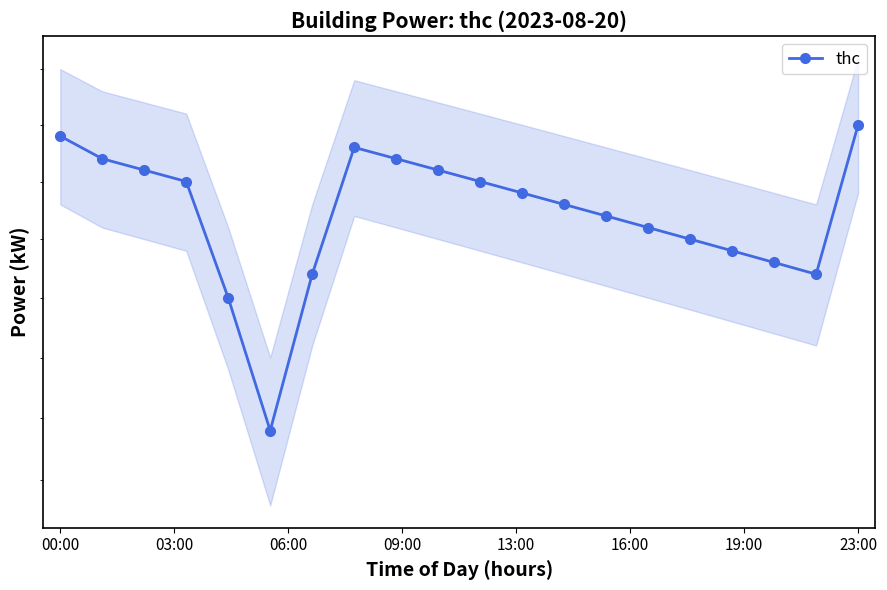

What is the difference between the maximum and minimum values?

0.3